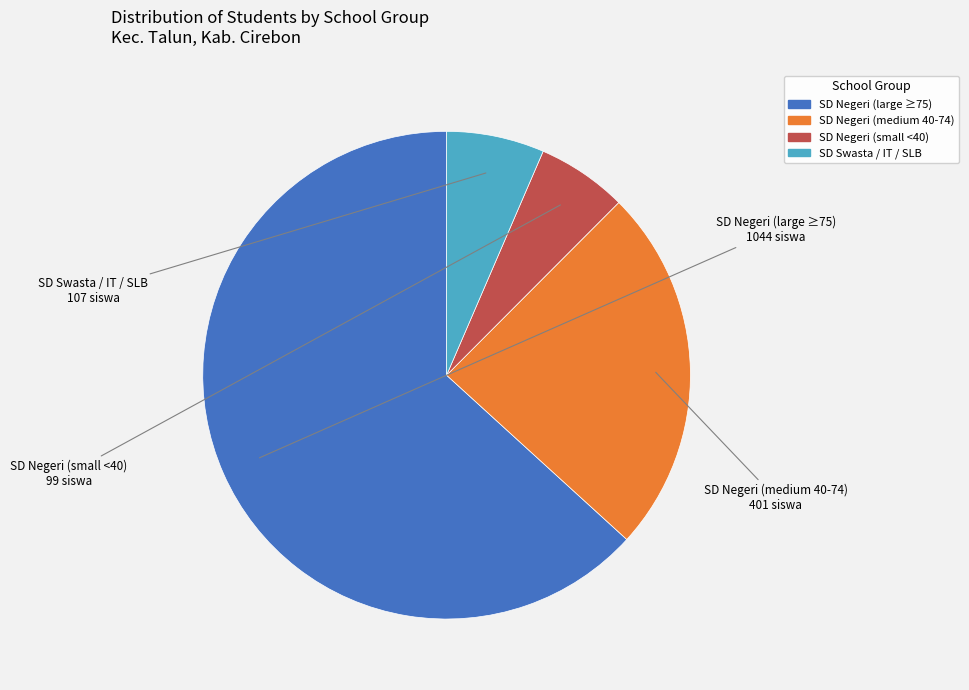

Is there a majority slice in this chart?

Yes